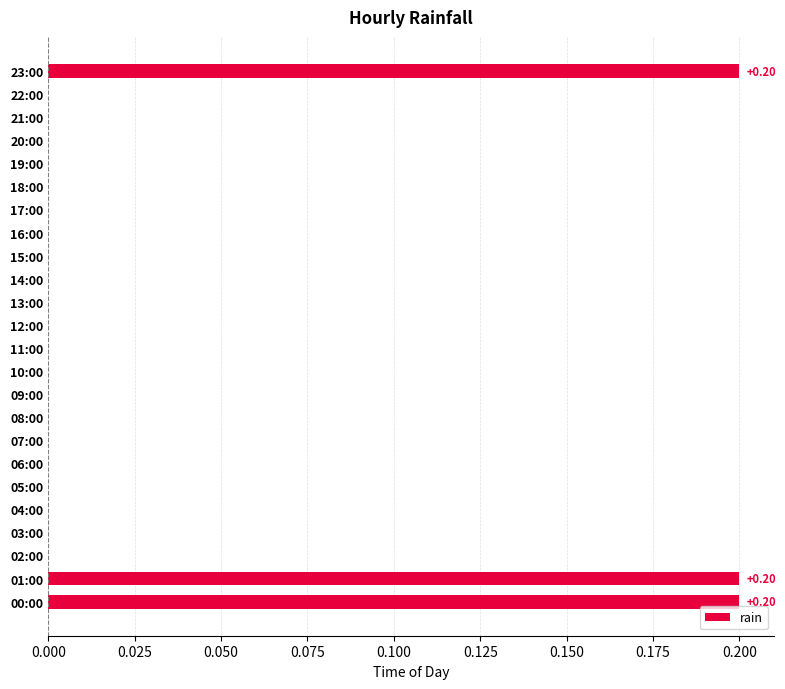

How many values are between 0 and 1?

24